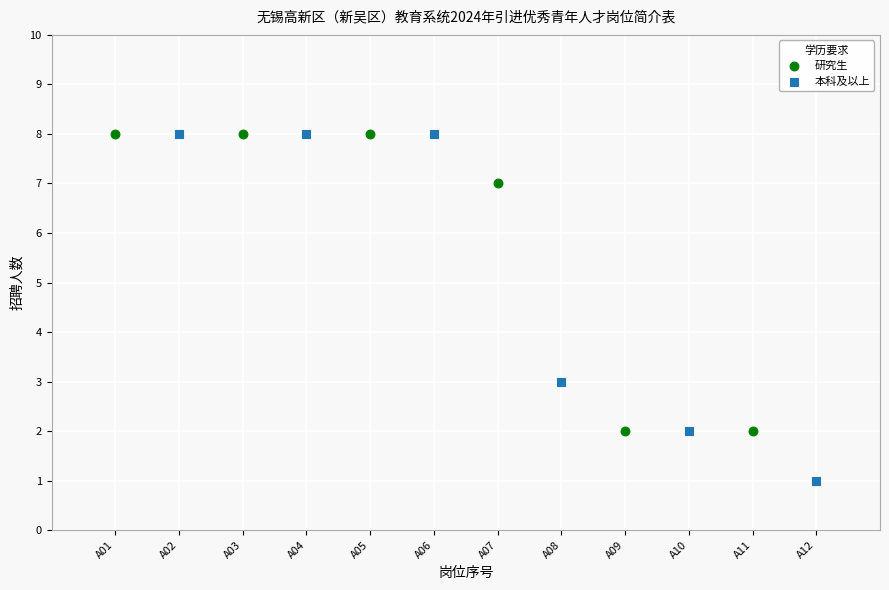

Which series has the largest Y range (max minus min)?

本科及以上